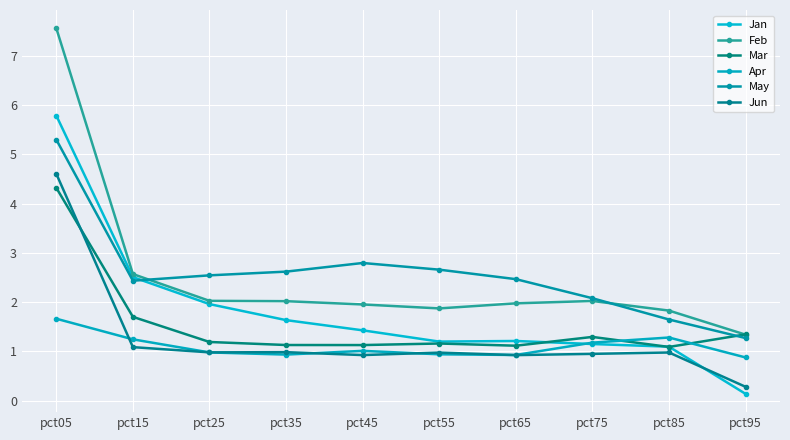

At how many categories does at least one series exceed 5?

1